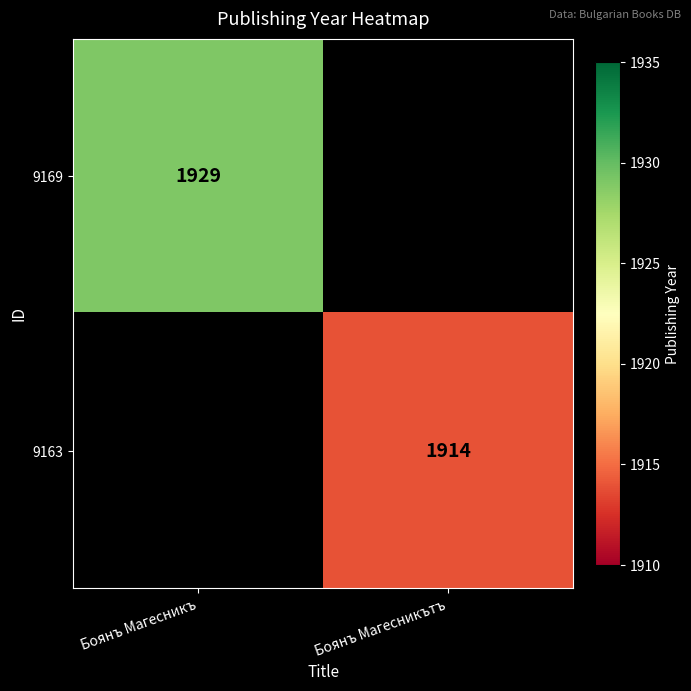

Is it true that 9169 equals 1929 at Боянъ Магесникъ?

True